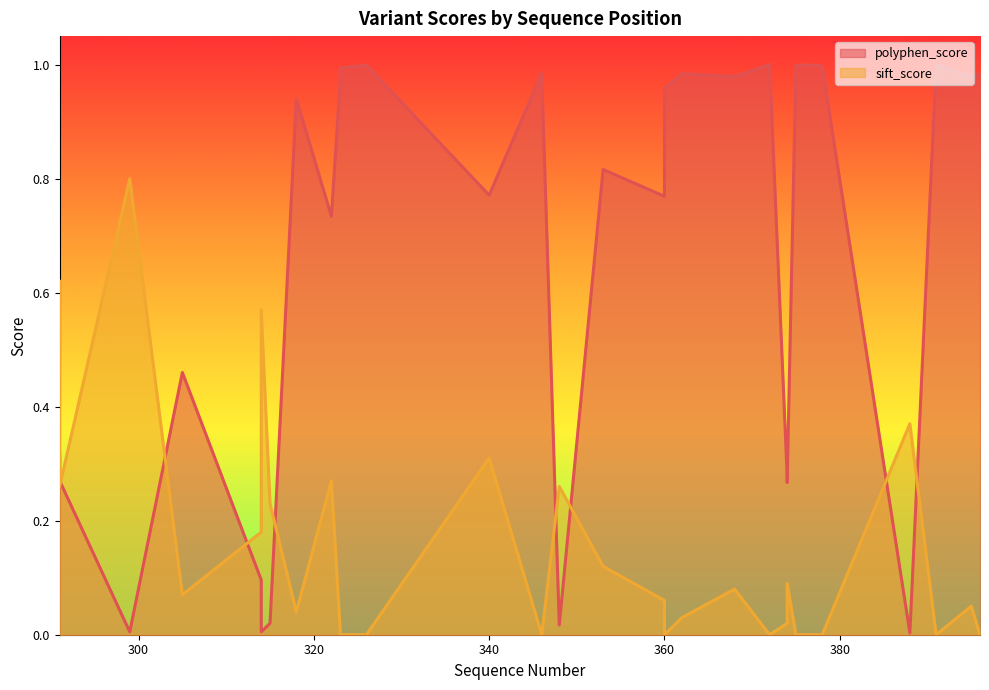

How many times do sift_score and polyphen_score cross each other?

8